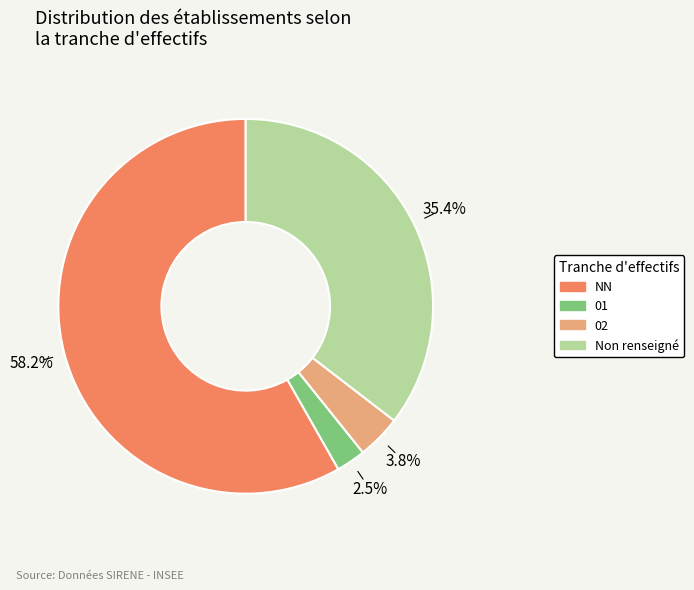

Is there a majority slice in this chart?

Yes